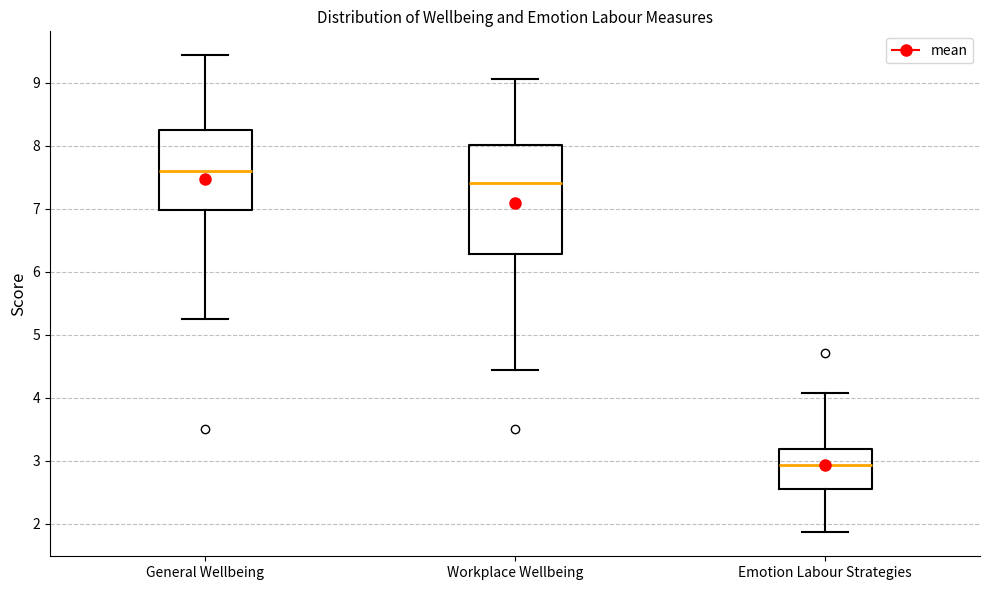

Comparing the boxes themselves (not the whiskers), which one is the tallest?

Workplace Wellbeing